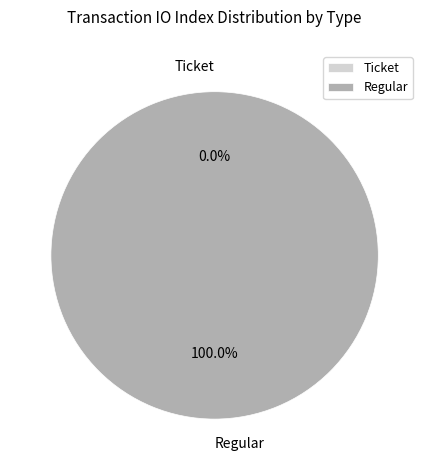

How much of the chart is everything except Ticket?

100.0%